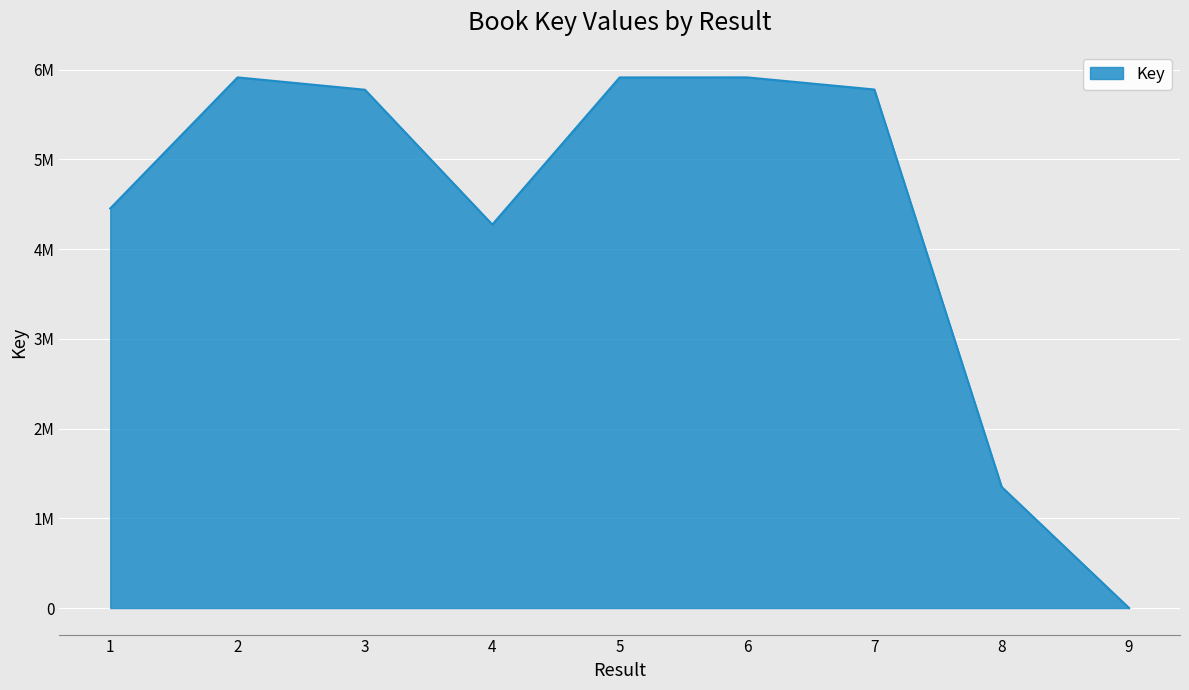

What is the maximum value shown in the chart?

5914897